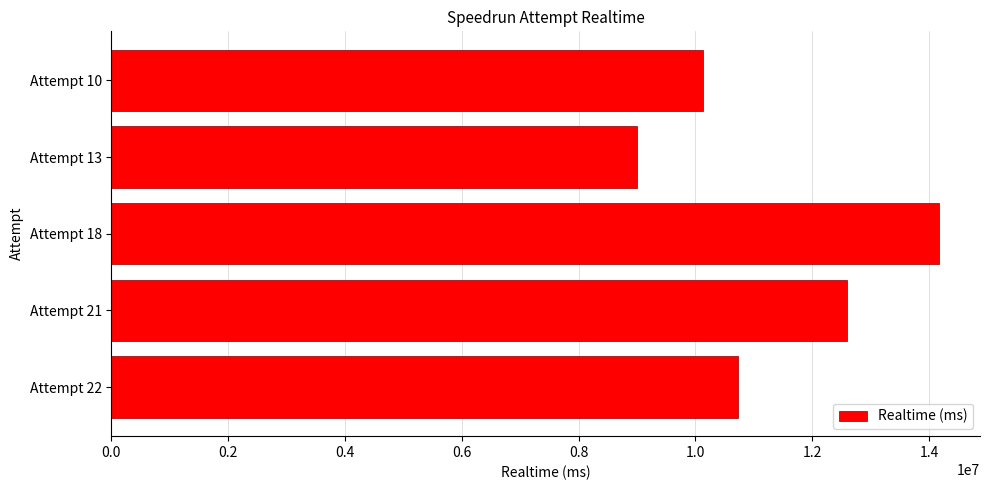

Rank the categories by value from highest to lowest.

Attempt 18, Attempt 21, Attempt 22, Attempt 10, Attempt 13